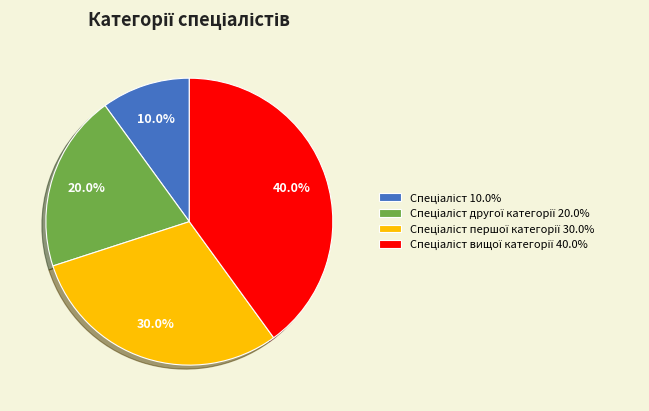

Is there any slice that represents more than half of the pie?

No